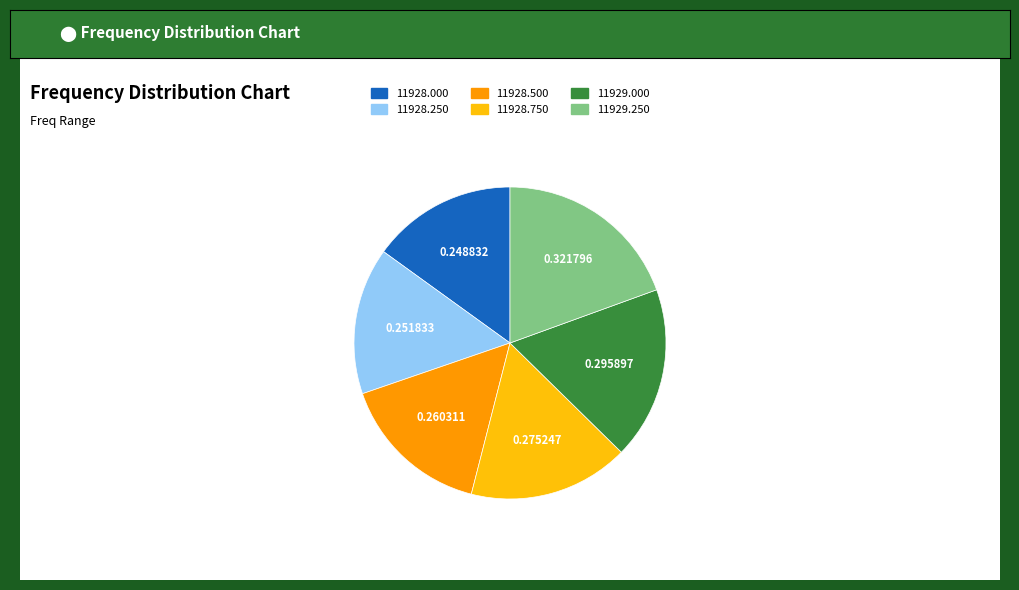

Is there a majority slice in this chart?

No